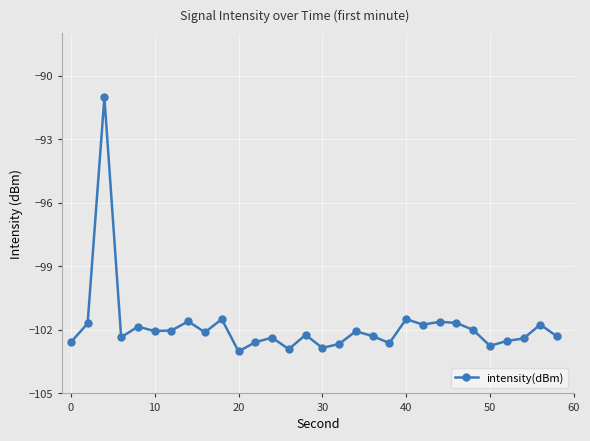

True or false: there are more than 1 points higher than both neighbors.

True